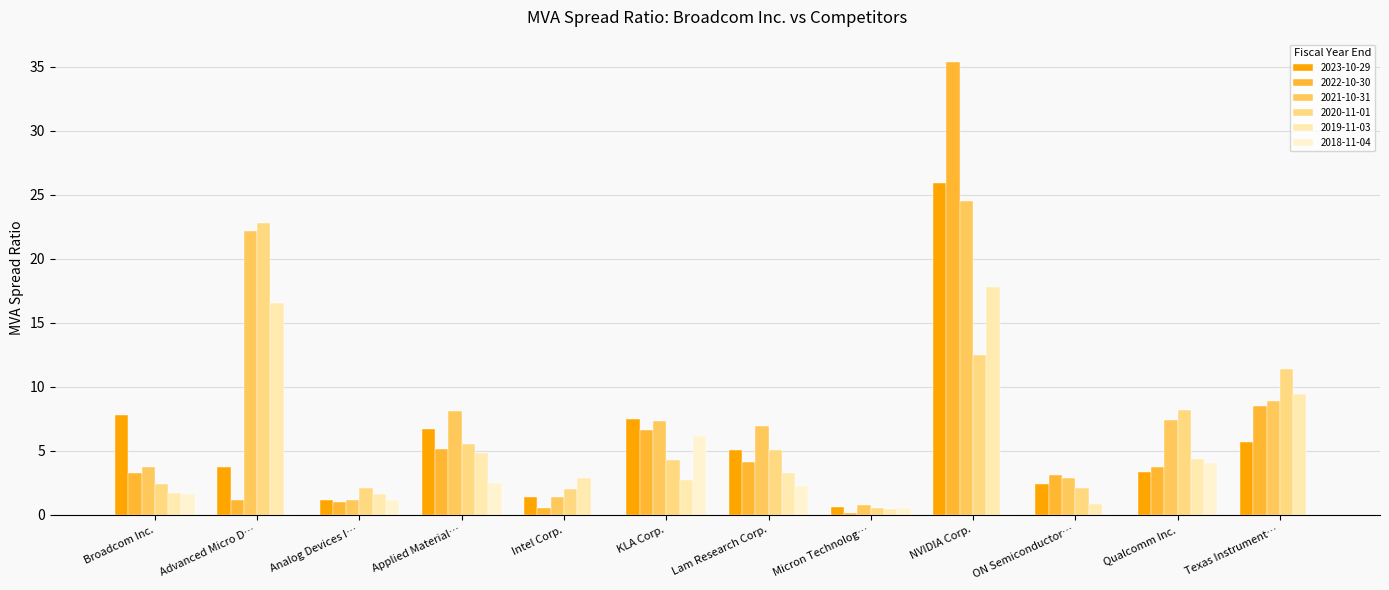

True or false: 2020-11-01 has a value of 2.0 at Intel Corp..

True